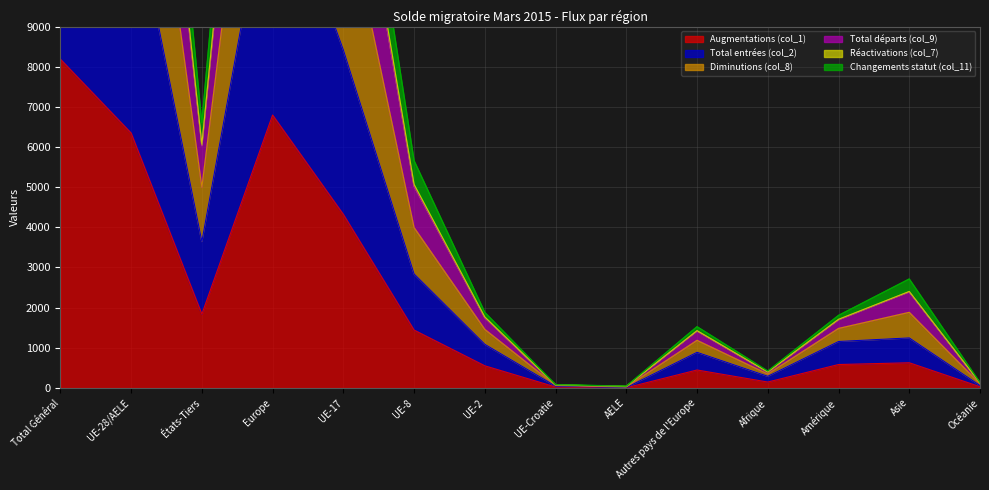

At how many categories does at least one series exceed 3187?

6